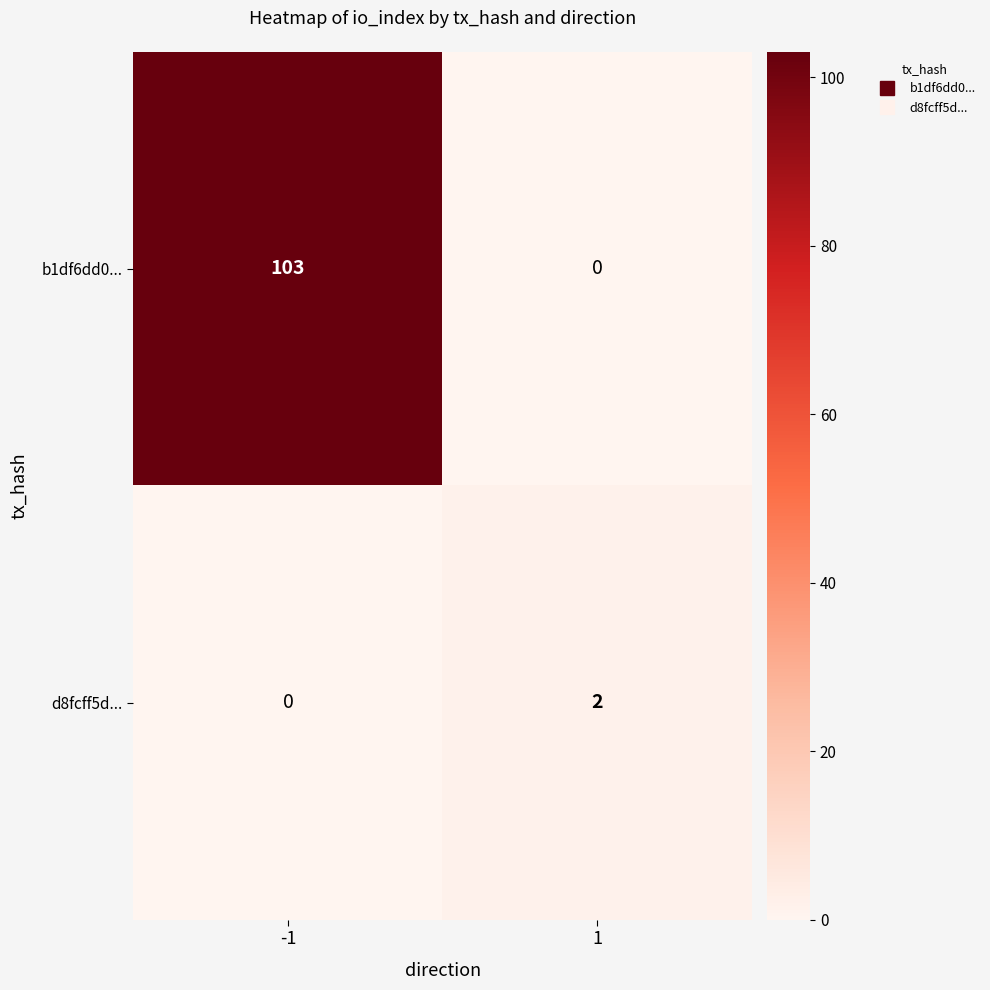

Reading left to right, list all the values displayed in this chart.

b1df6dd0...: 103	0
d8fcff5d...: 0	2